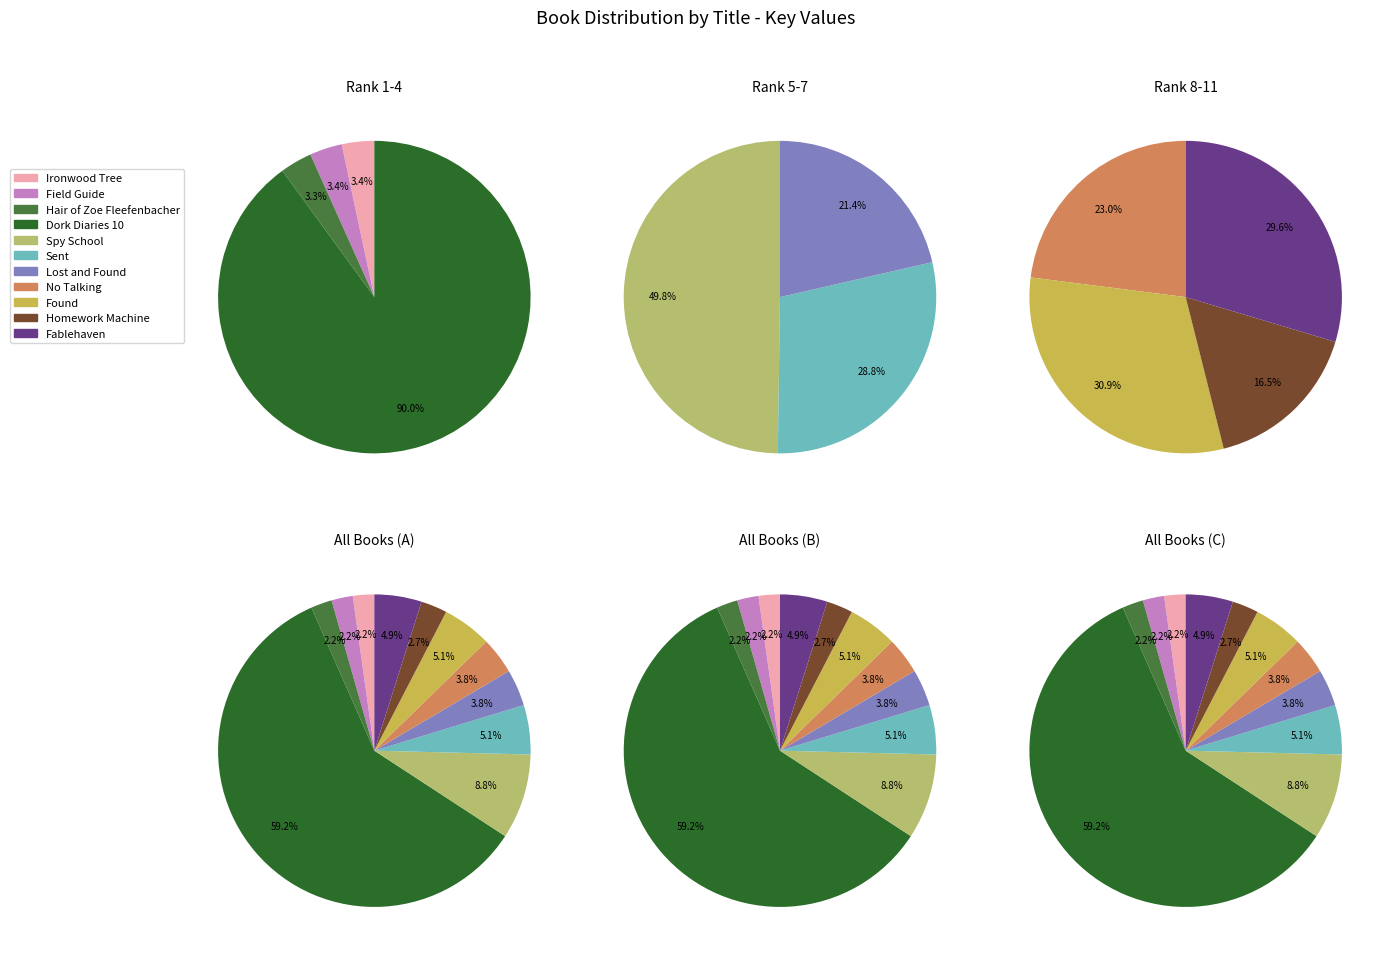

Rank the categories by value from highest to lowest.

Dork Diaries 10, Spy School, Sent, Found, Fablehaven, Lost and Found, No Talking, Homework Machine, Ironwood Tree, Field Guide, Hair of Zoe Fleefenbacher